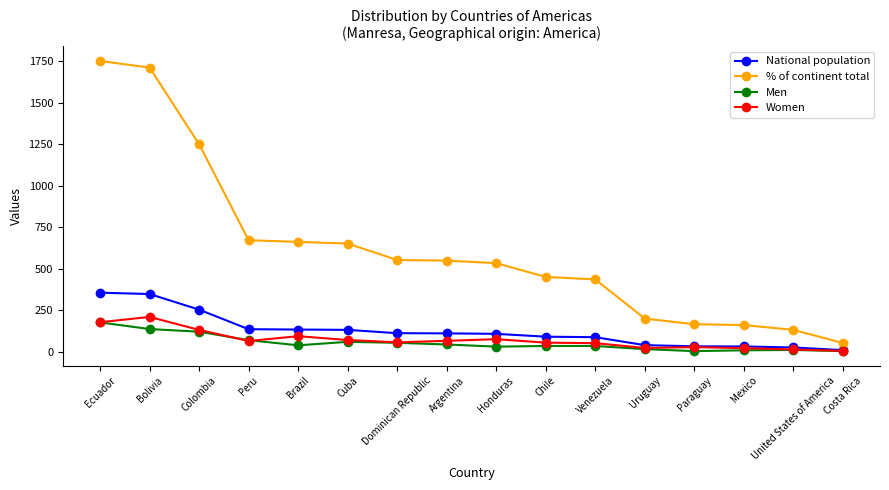

True or false: National population and % of continent total cross at least once.

False